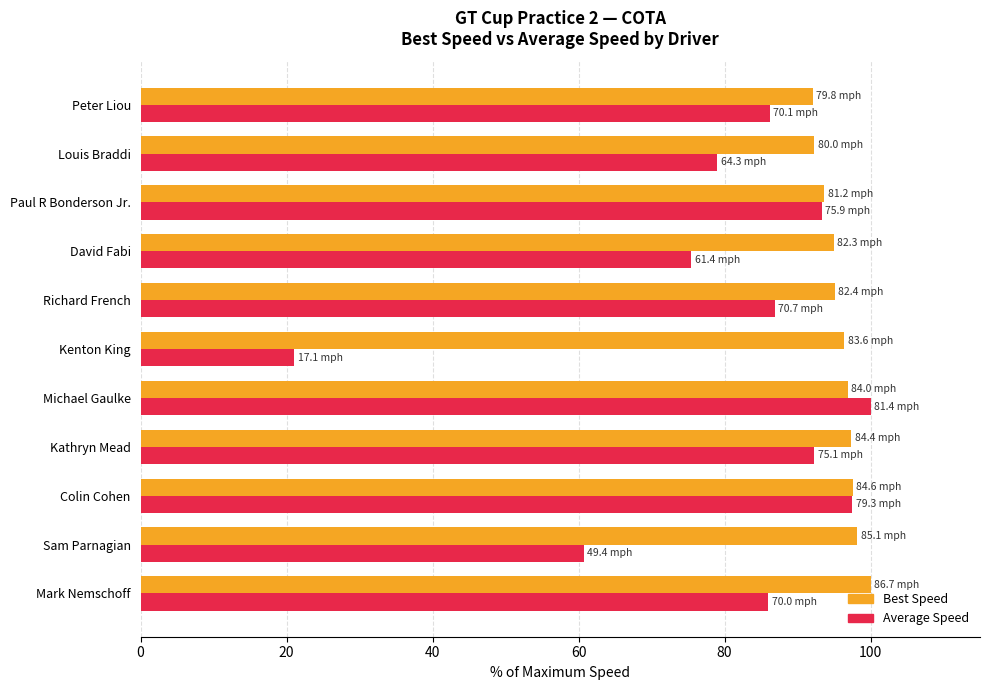

What is the total value across all series at David Fabi?

170.4